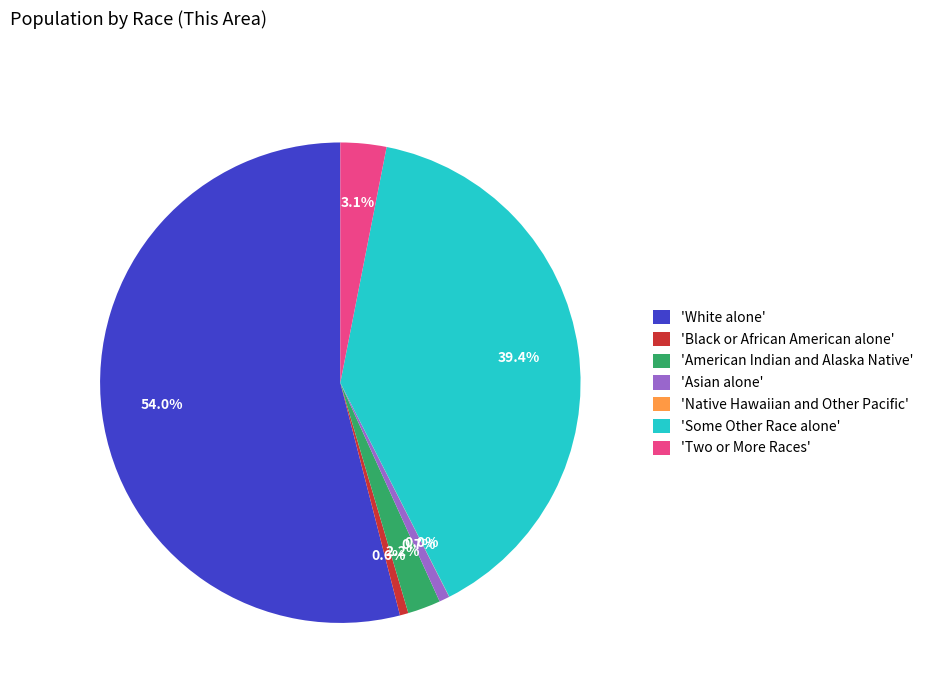

Which category has the biggest portion of the pie?

'White alone'